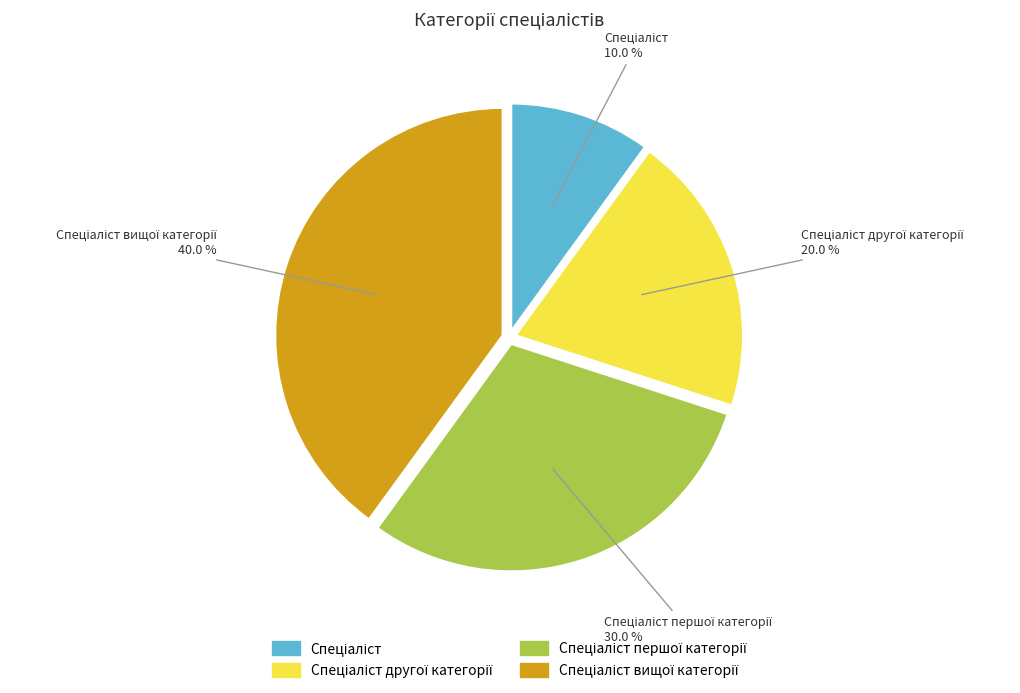

How many segments does this pie chart have?

4